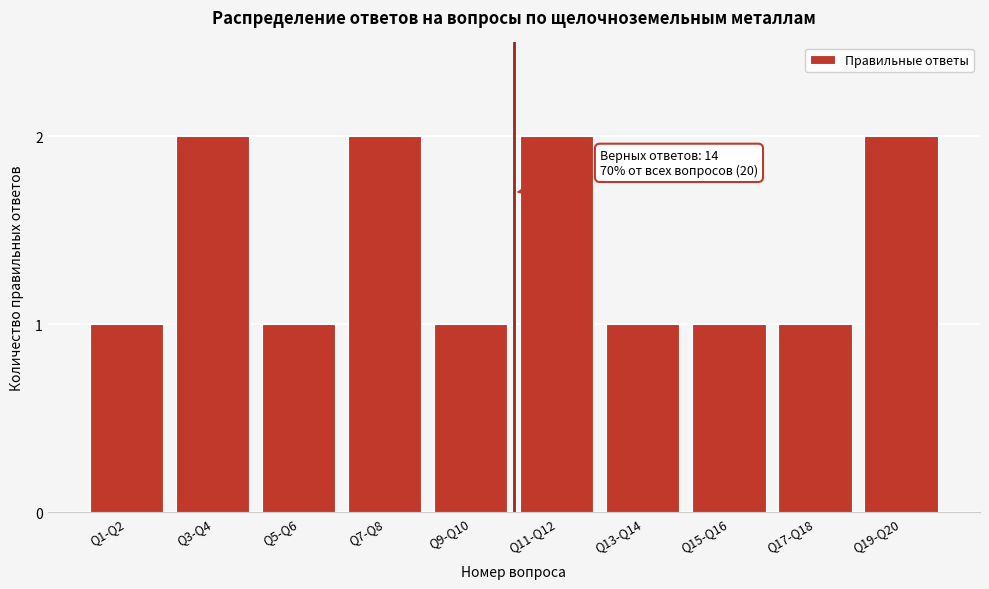

Reading left to right, list all the values displayed in this chart.

1	2	1	2	1	2	1	1	1	2